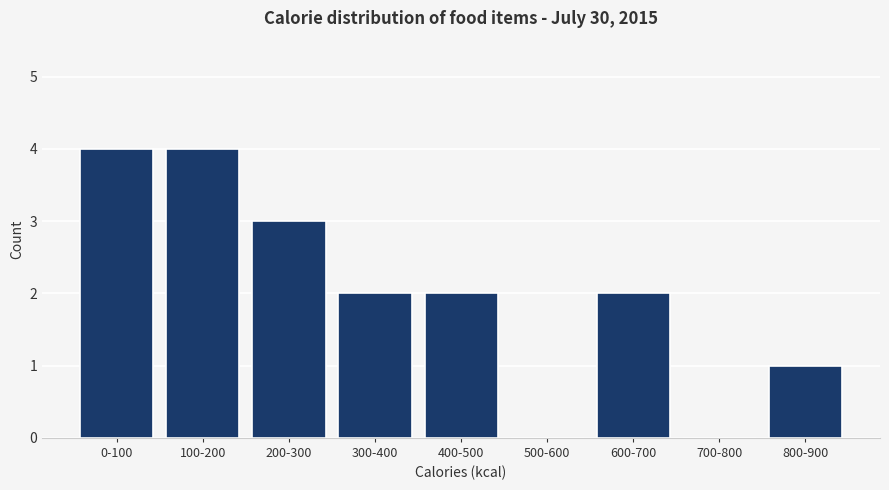

Reading left to right, transcribe all the data shown in this chart.

0-100=4	100-200=4	200-300=3	300-400=2	400-500=2	500-600=0	600-700=2	700-800=0	800-900=1